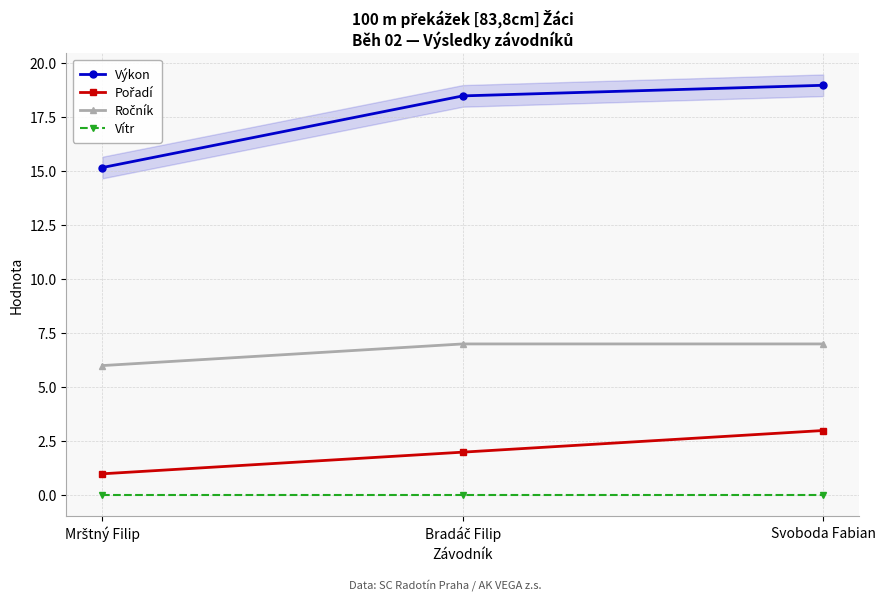

At which label is Pořadí closest to 2?

Bradáč Filip